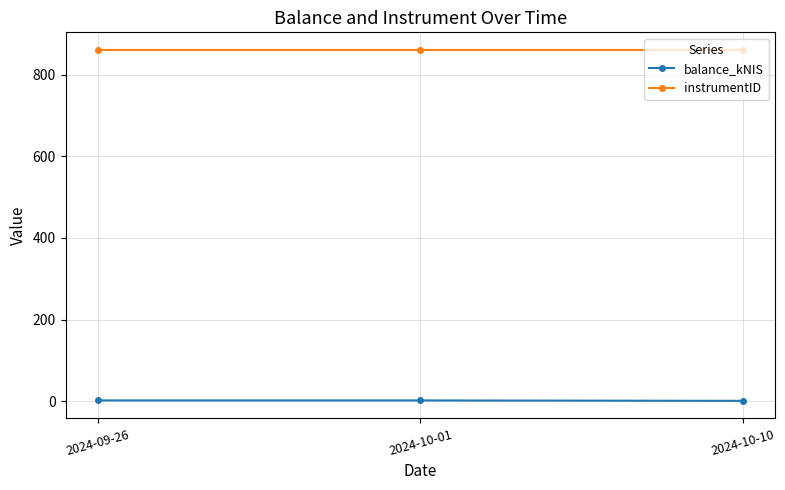

Does the chart have visible grid lines?

Yes